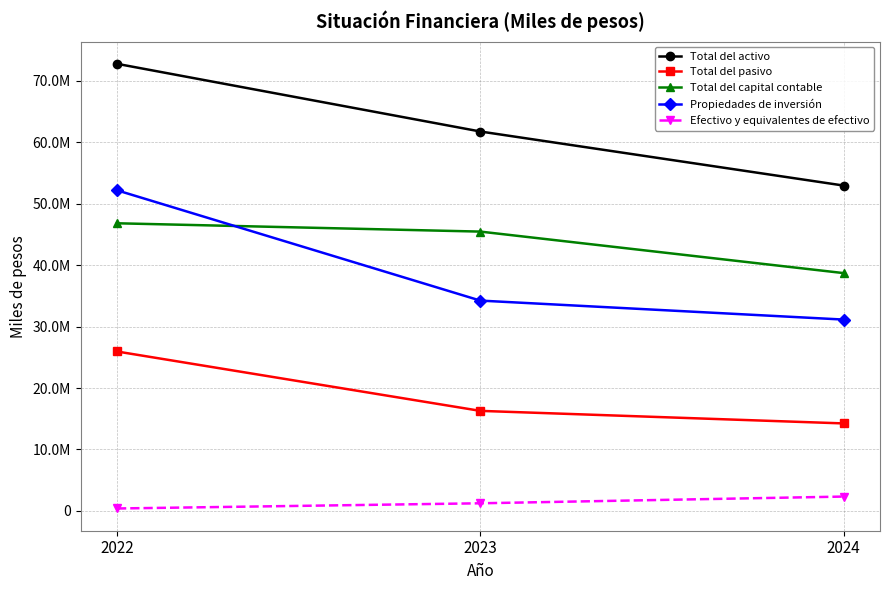

Reading right to left, what are all the values shown in this chart?

Total del activo: 2024=52936025	2023=61730247	2022=72742447
Total del pasivo: 2024=14241489	2023=16282932	2022=25942413
Total del capital contable: 2024=38694536	2023=45447315	2022=46800034
Propiedades de inversión: 2024=31134184	2023=34221684	2022=52166822
Efectivo y equivalentes de efectivo: 2024=2342513	2023=1248710	2022=402656